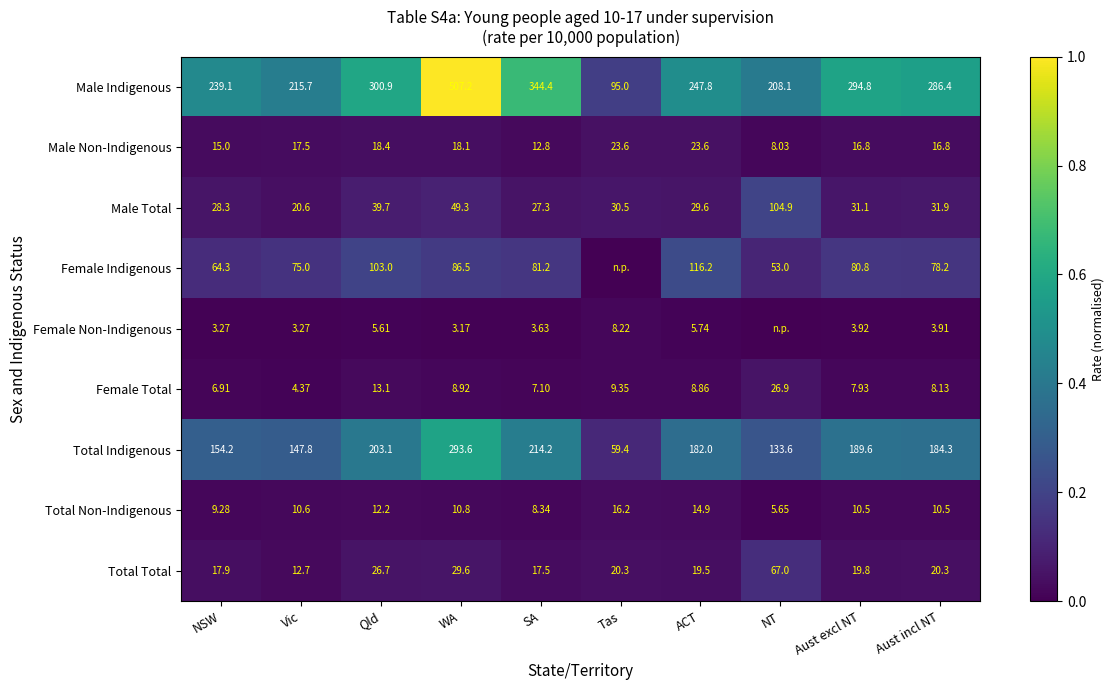

At Vic, list the series in order from smallest to largest.

Female Non-Indigenous, Female Total, Total Non-Indigenous, Total Total, Male Non-Indigenous, Male Total, Female Indigenous, Total Indigenous, Male Indigenous